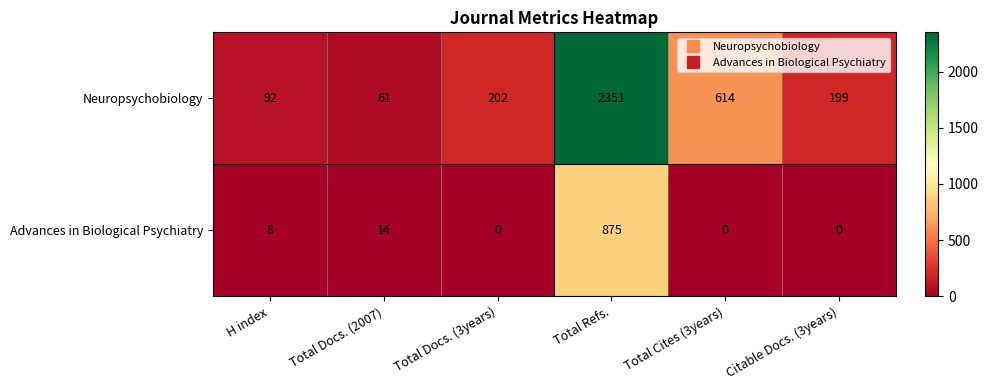

Which category has the lowest value in the Neuropsychobiology series?

Total Docs. (2007)